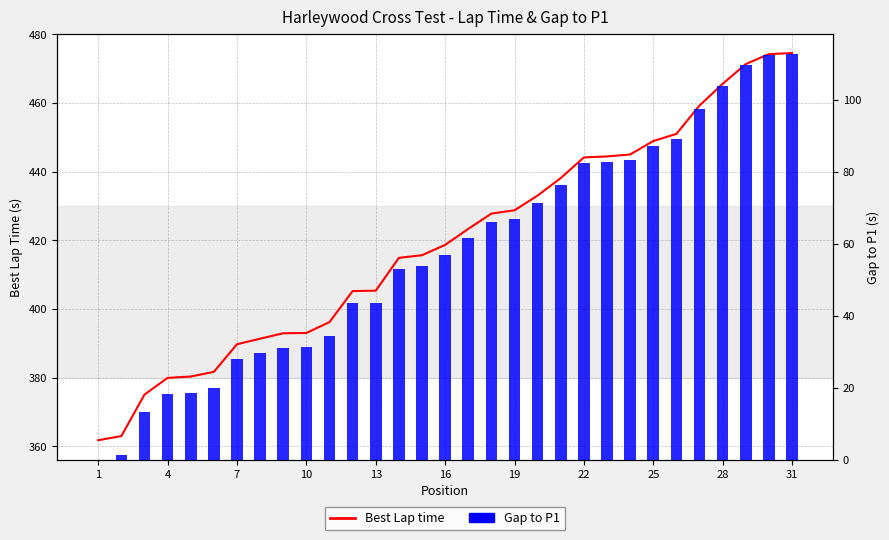

The value of Best Lap time at 11 is 595.2. True or false?

False